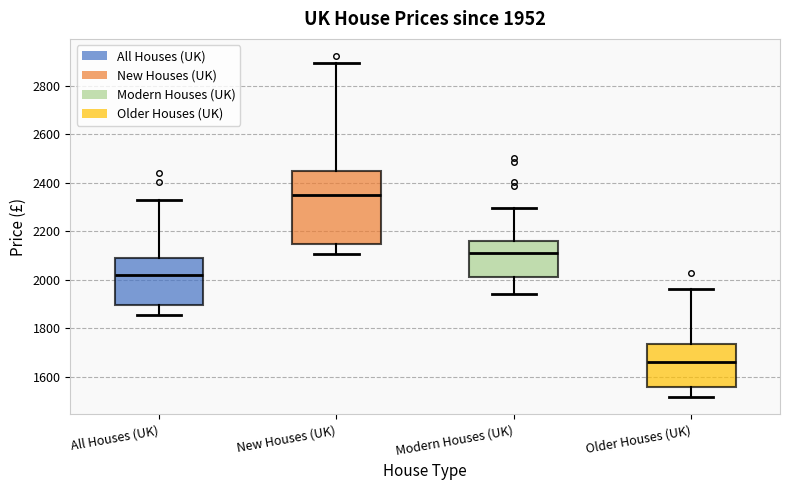

Comparing the boxes themselves (not the whiskers), which one is the tallest?

New Houses (UK)